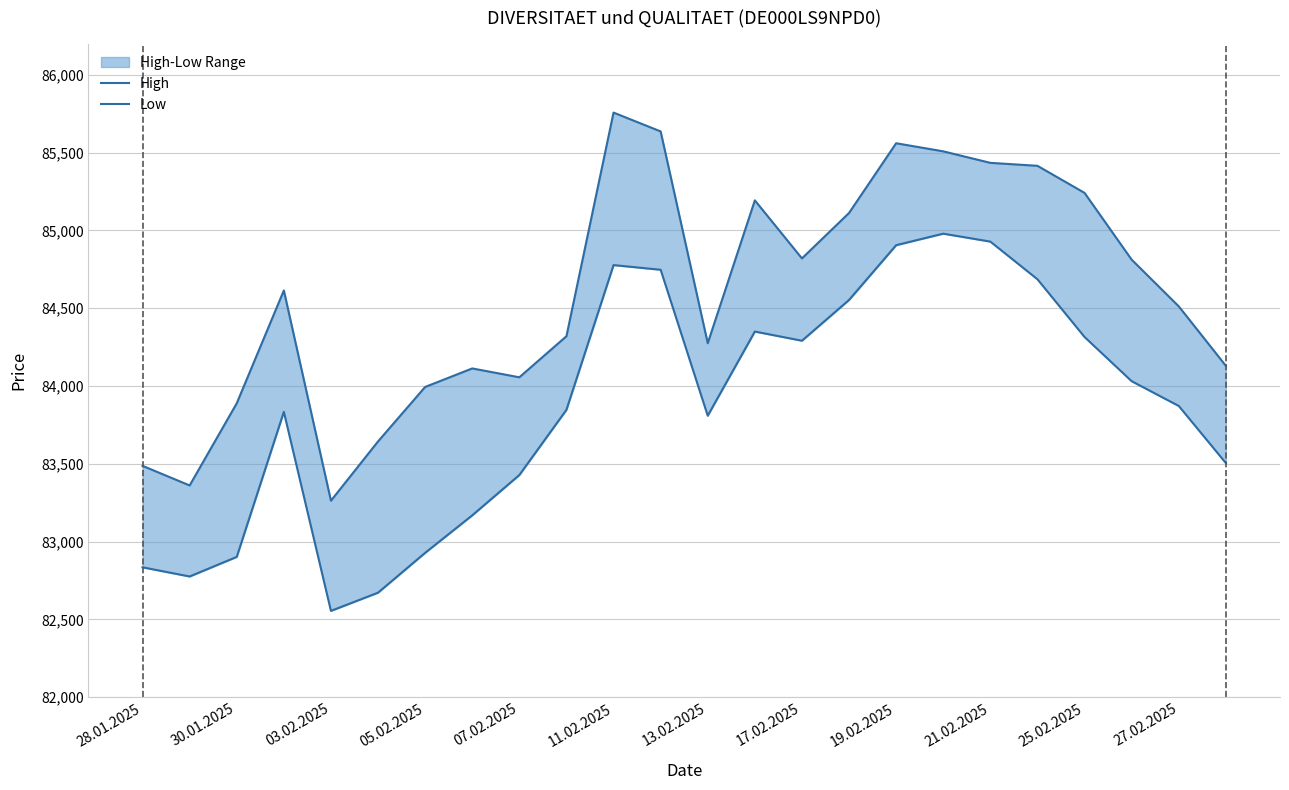

What value does the Low series have at 21.02.2025?

84928